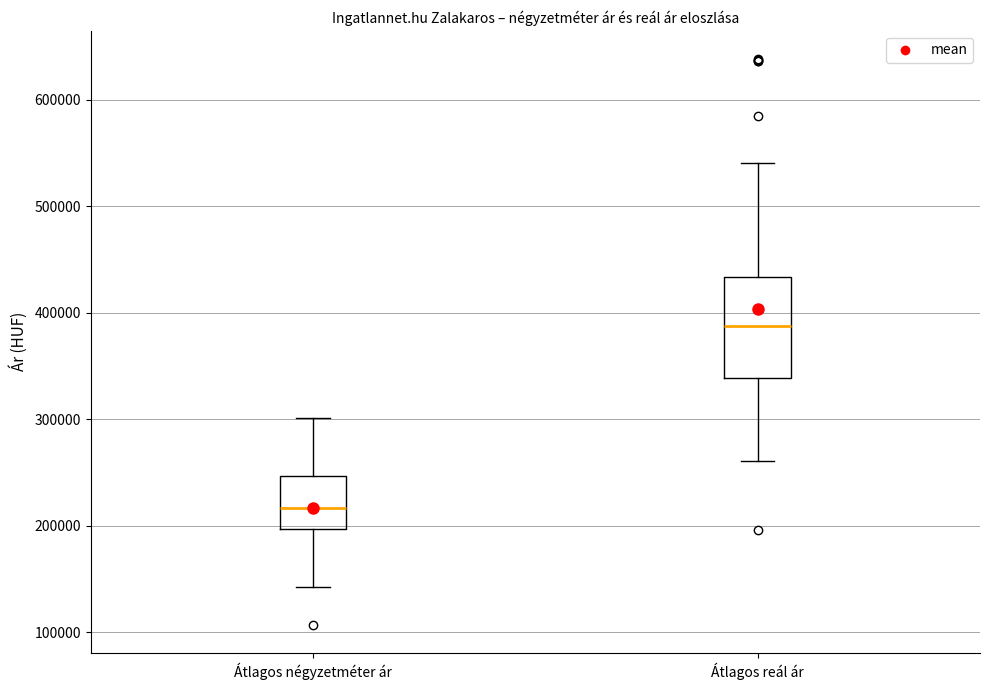

Which box is the tallest, from its lower edge to its upper edge?

Átlagos reál ár